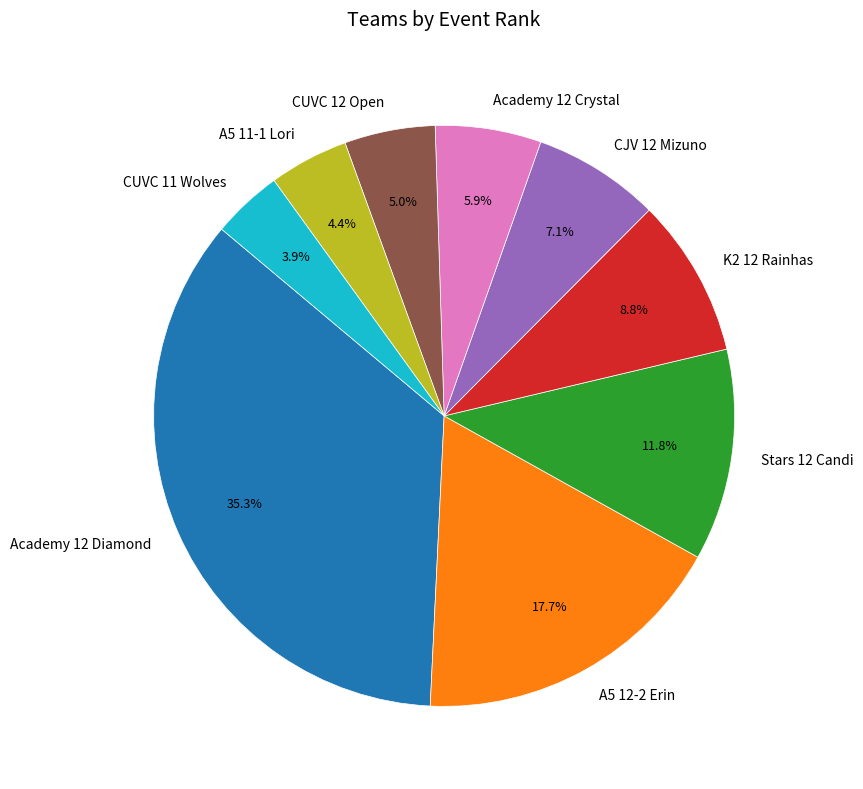

How many segments does this pie chart have?

9